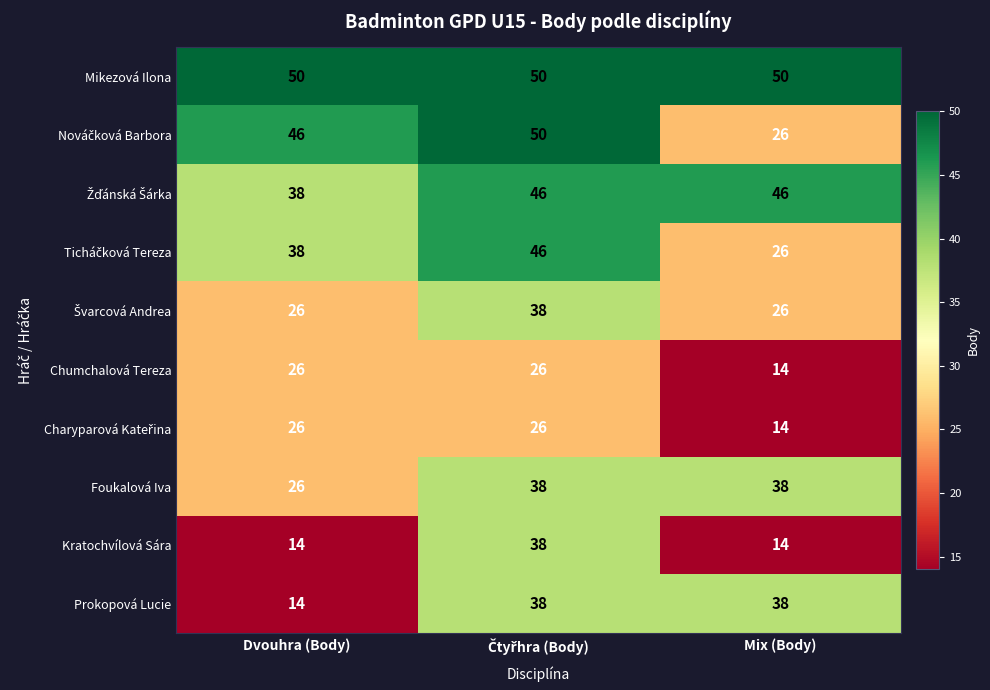

Count the number of categories in the chart.

3